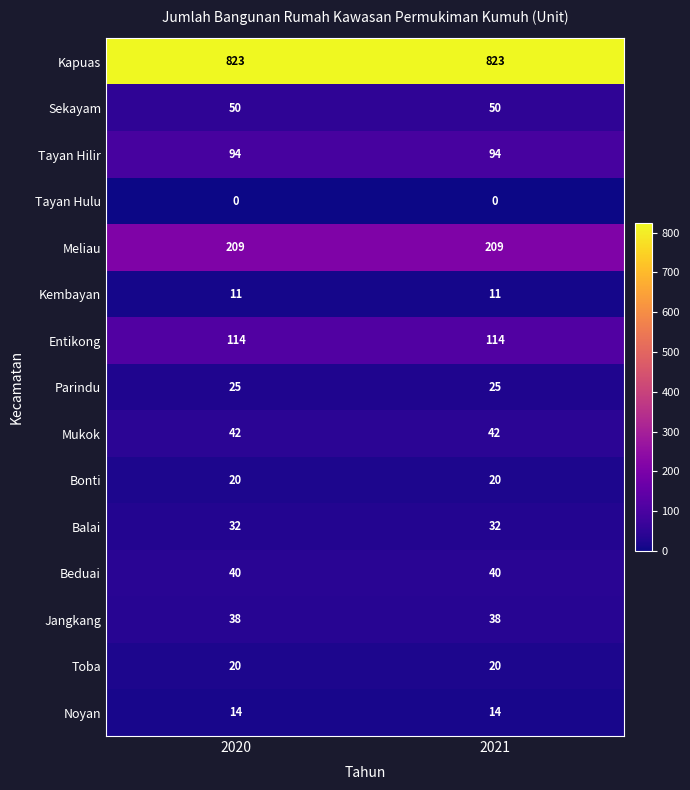

What is the spread (max minus min) of values at 2020?

823